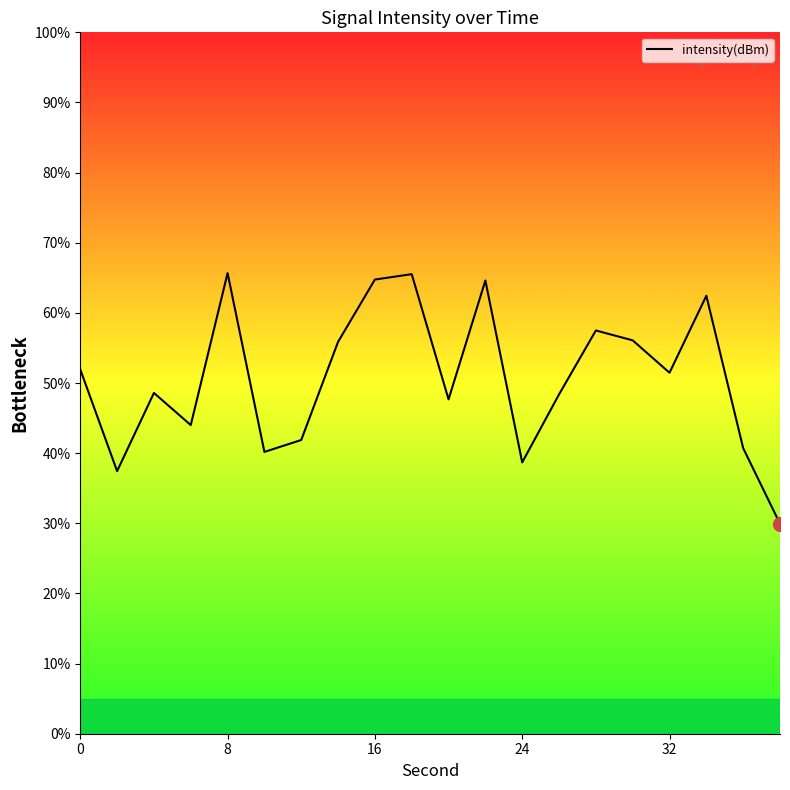

What is the maximum value shown in the chart?

65.7